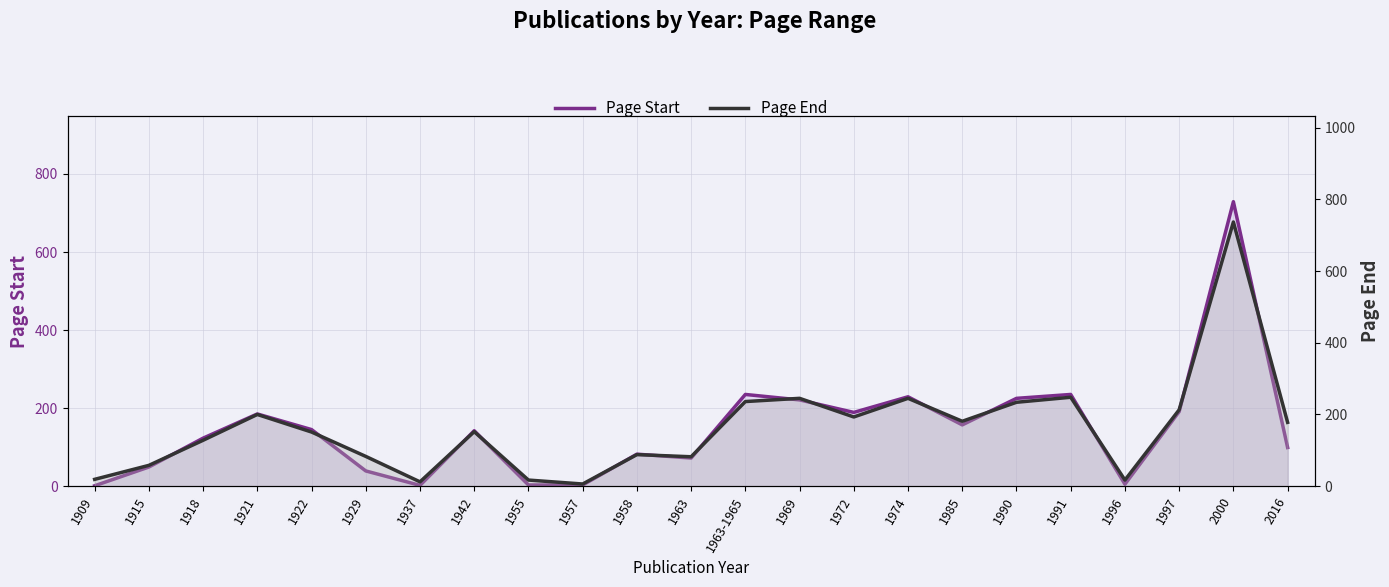

List the series in order of their overall mean, highest first.

Page End, Page Start